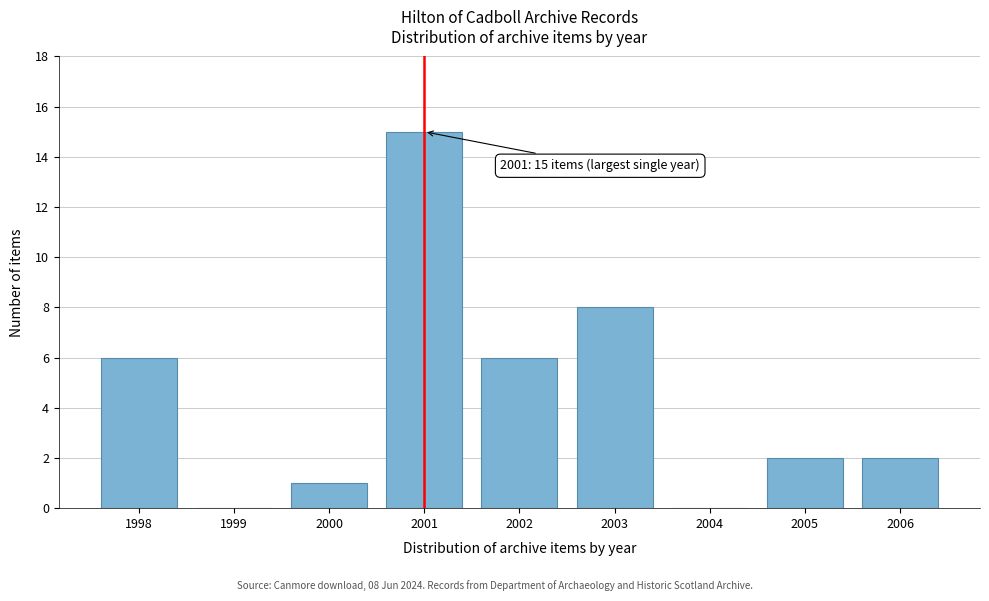

Reading left to right, extract all data points from this chart.

1998=6	1999=0	2000=1	2001=15	2002=6	2003=8	2004=0	2005=2	2006=2